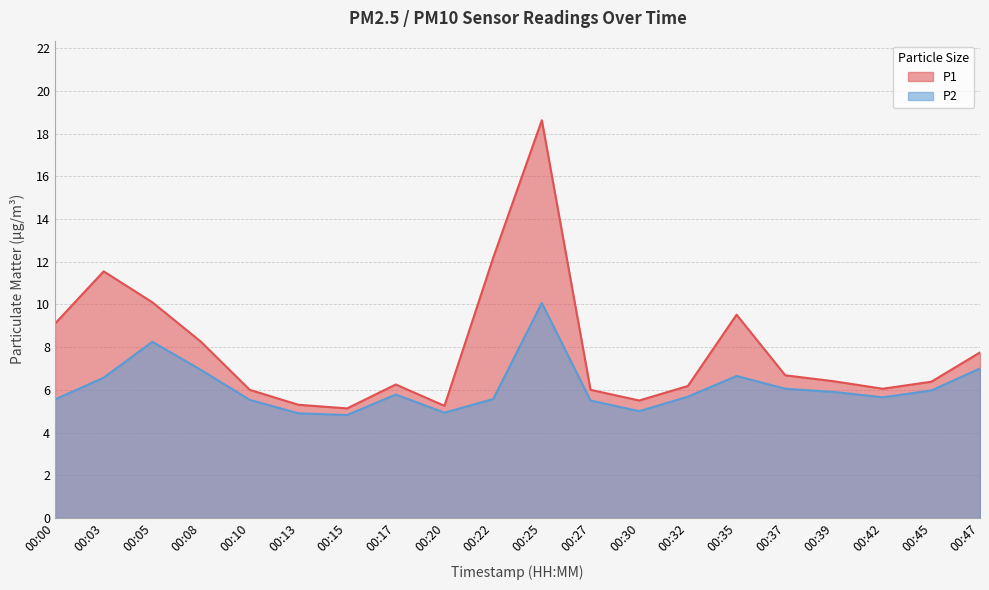

What are all the series names shown in the legend?

P1, P2